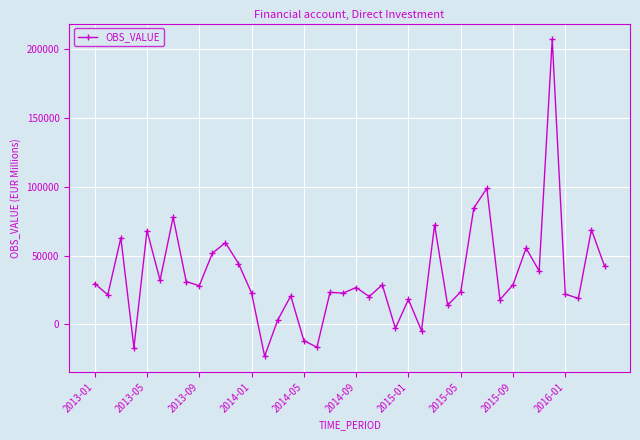

What is the difference between the maximum and second lowest values?

223448.9